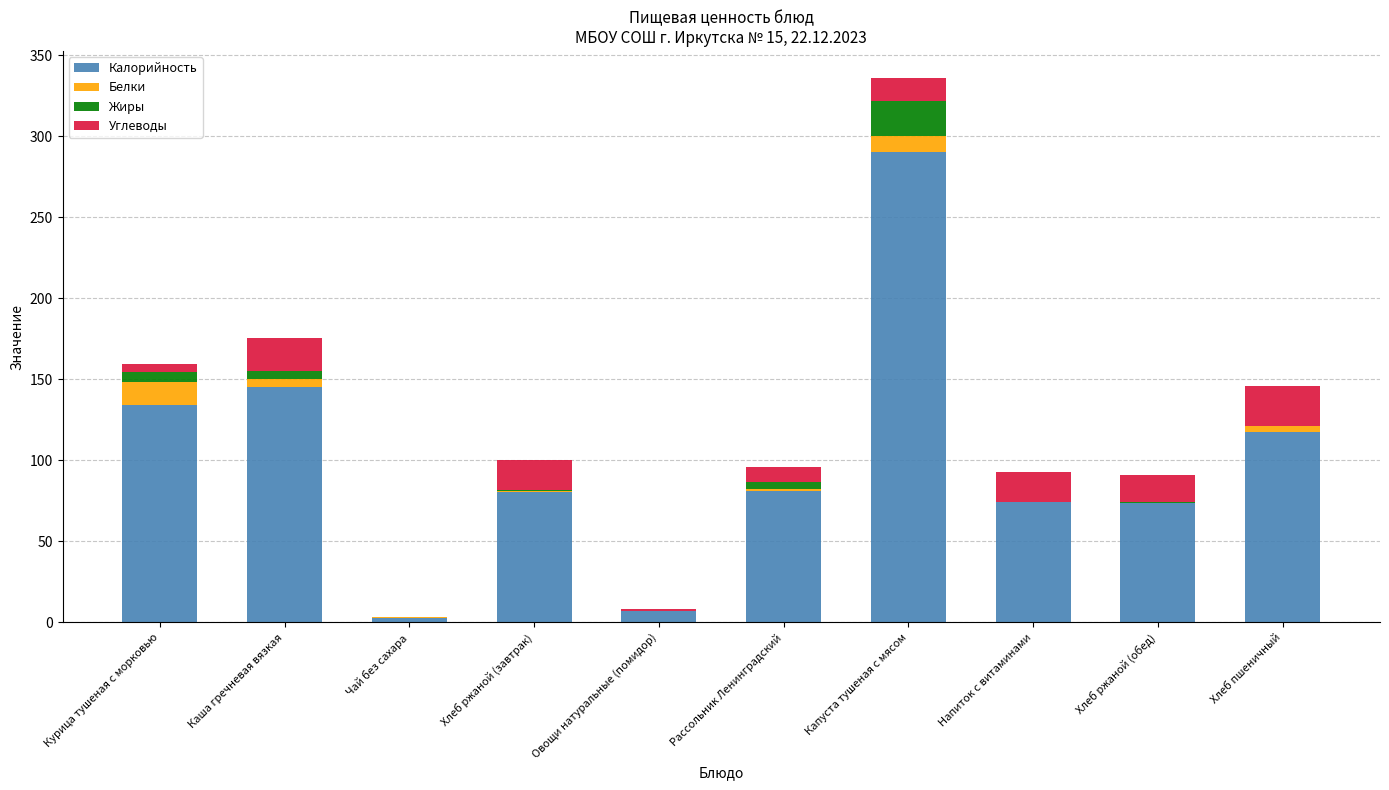

What is the maximum value for Калорийность?

290.2